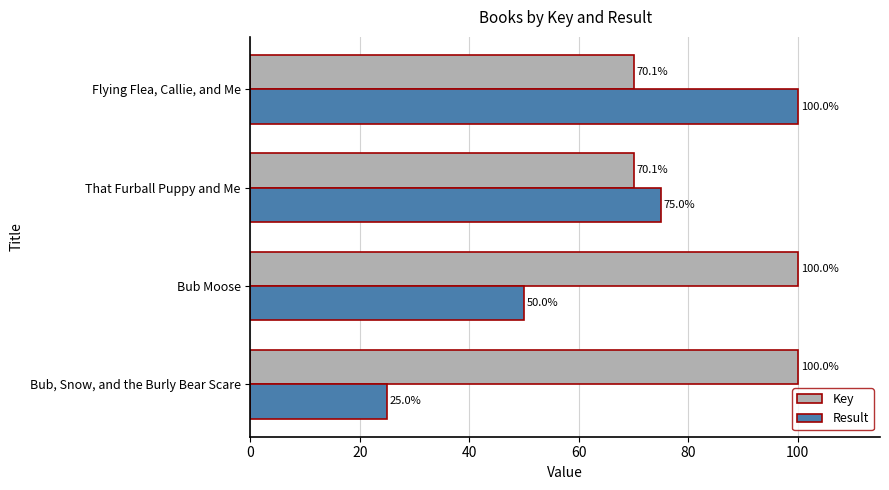

What is the sum of all Result values?

250.0